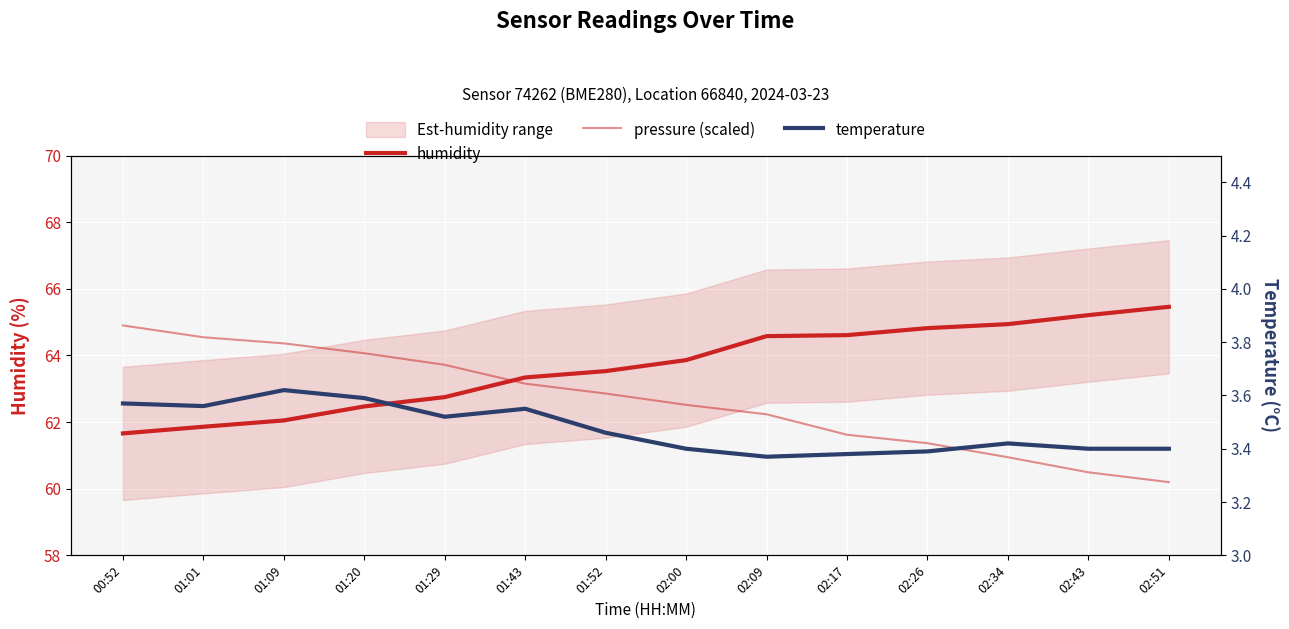

Is it true that humidity equals 62.0 at 01:09?

True